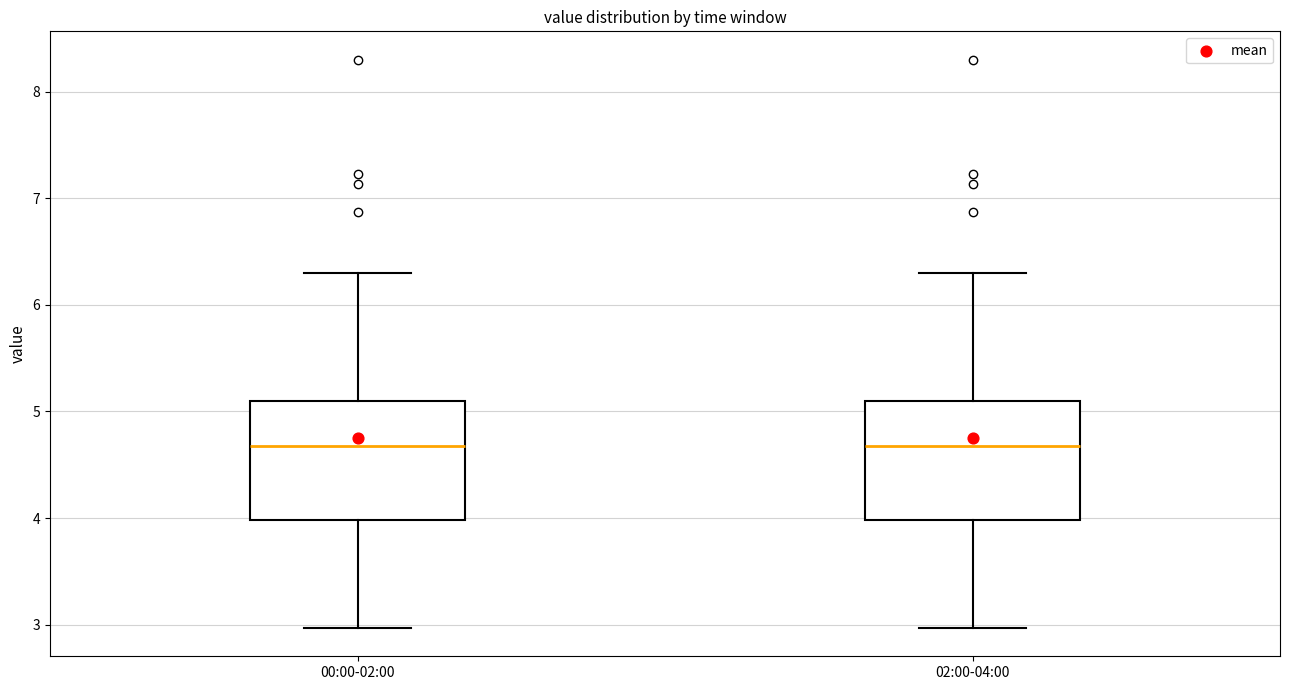

Where does the median line of the box for 00:00-02:00 sit on the y-axis? The values are not printed on the chart, so give them approximately, as read against the axis.

4.7